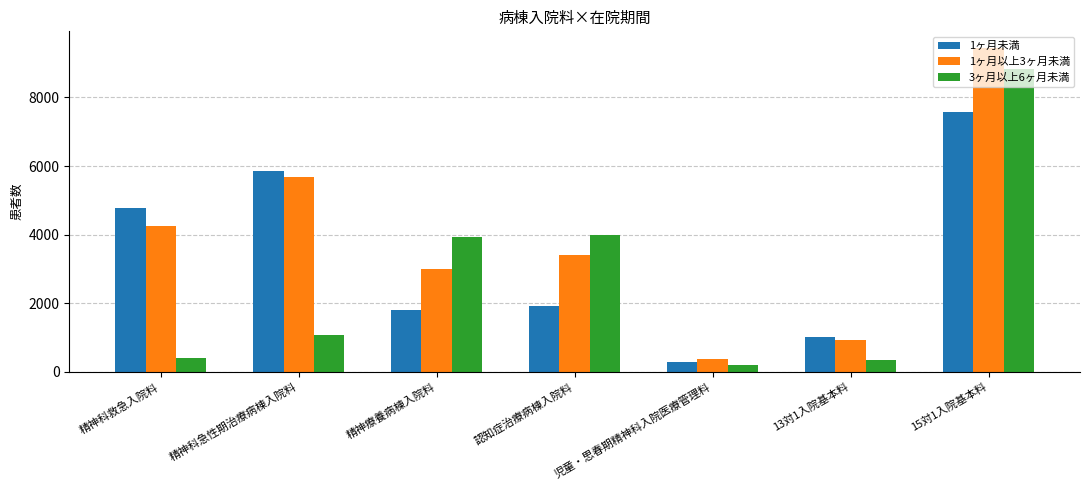

List the labels in order of 1ヶ月未満 value, largest first.

15対1入院基本料, 精神科急性期治療病棟入院料, 精神科救急入院料, 認知症治療病棟入院料, 精神療養病棟入院料, 13対1入院基本料, 児童・思春期精神科入院医療管理料